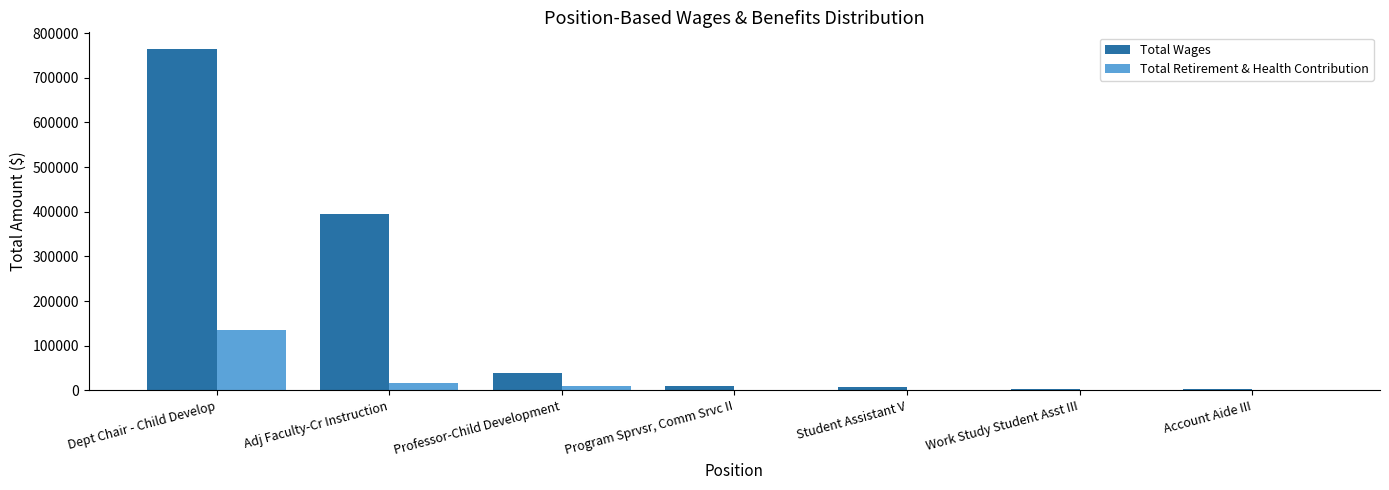

At which category is the sum across all series the highest?

Dept Chair - Child Develop